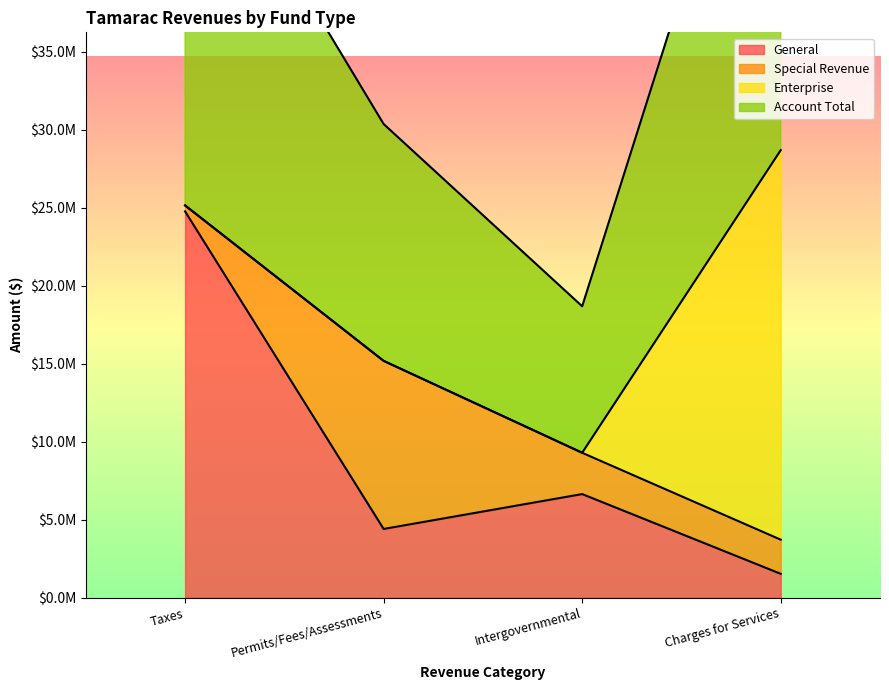

At which category is the sum across all series the highest?

Charges for Services